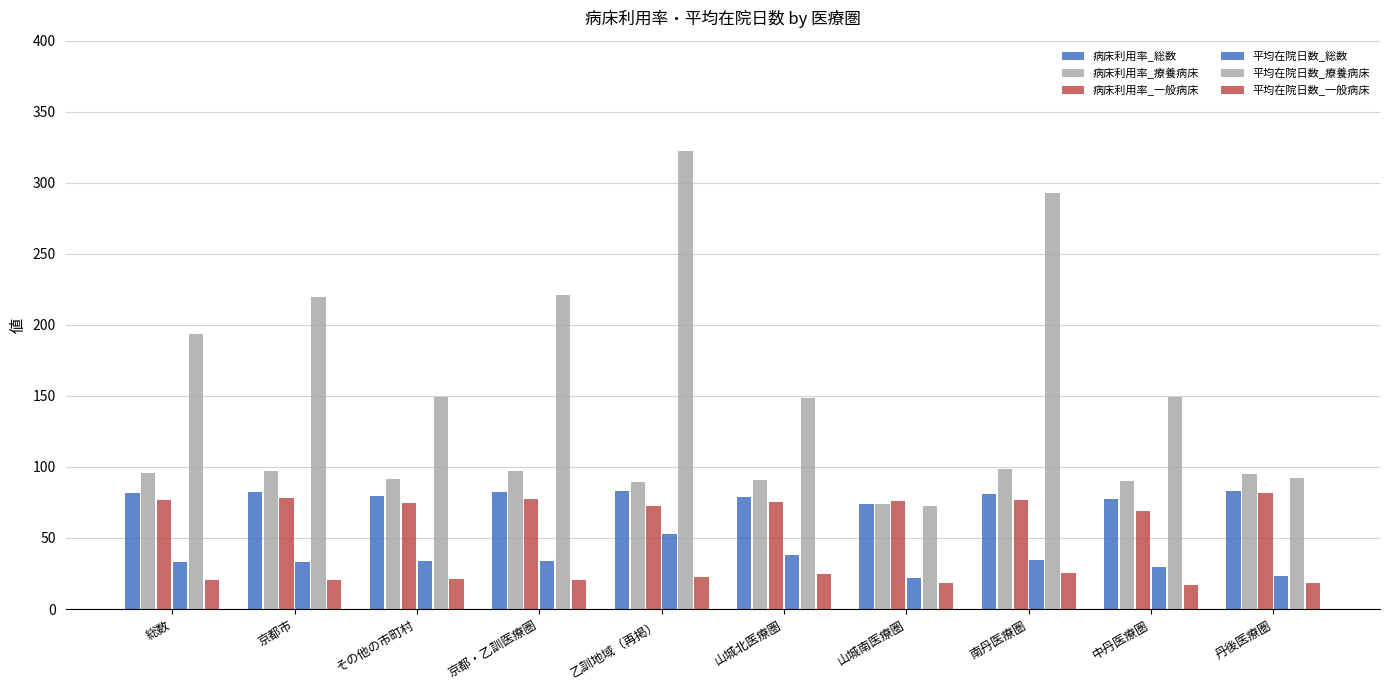

At which label does 平均在院日数_総数 reach its minimum?

山城南医療圏